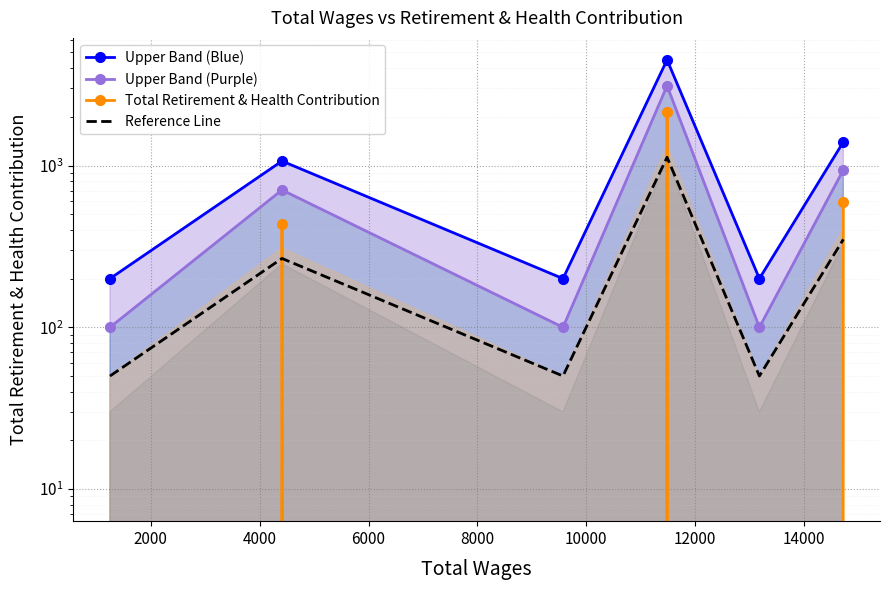

How many categories are shown in the chart?

6